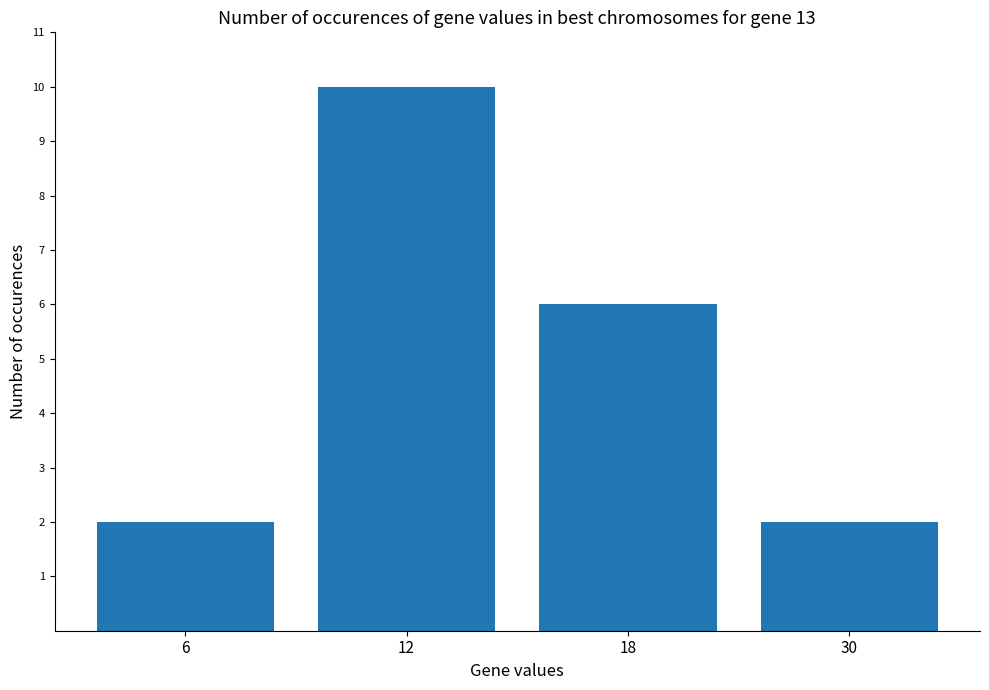

True or false: the data shows 10 at 12.

True